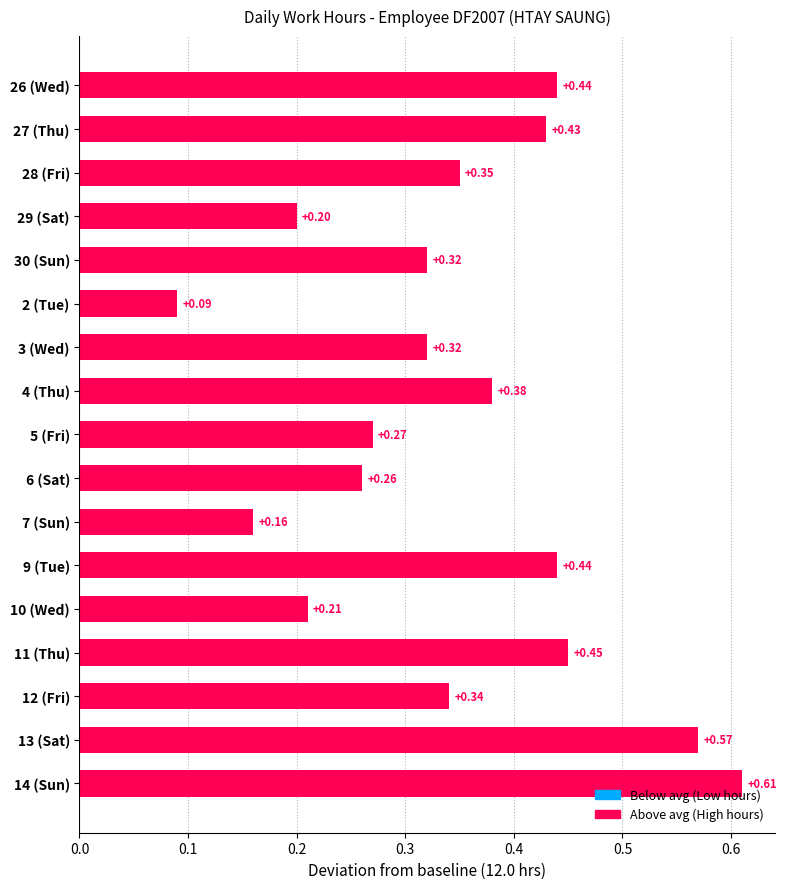

What is the change in value from 3 (Wed) to 14 (Sun)?

+0.3